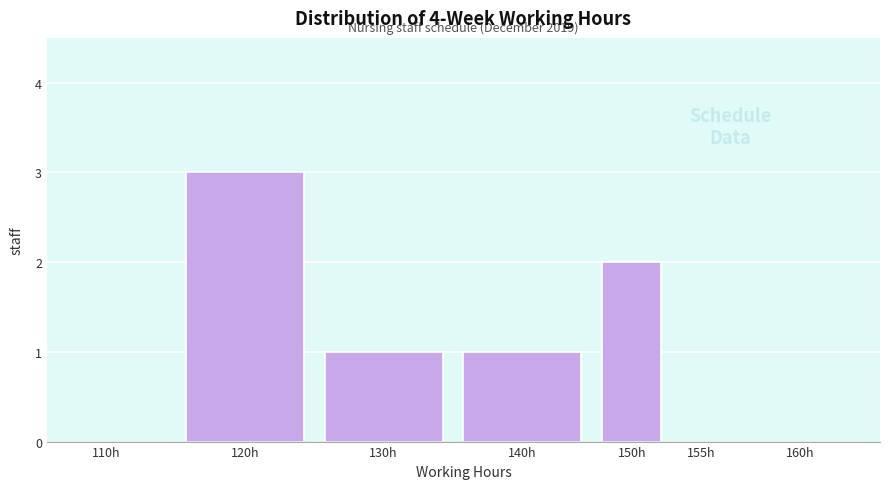

Reading right to left, extract all data points from this chart.

160h=0	155h=0	150h=2	140h=1	130h=1	120h=3	110h=0